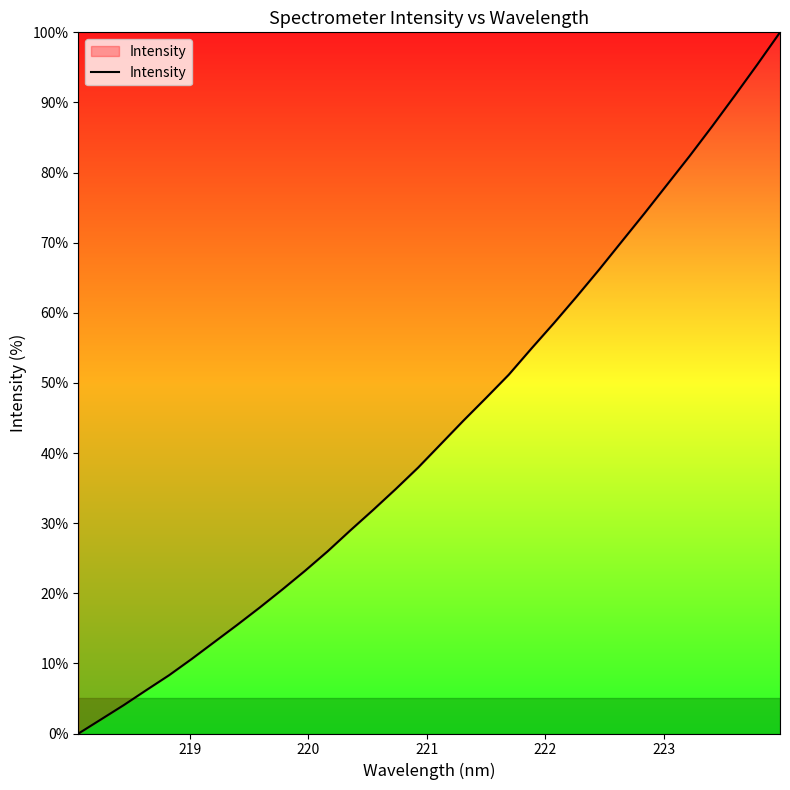

What is the greatest value displayed?

100.0